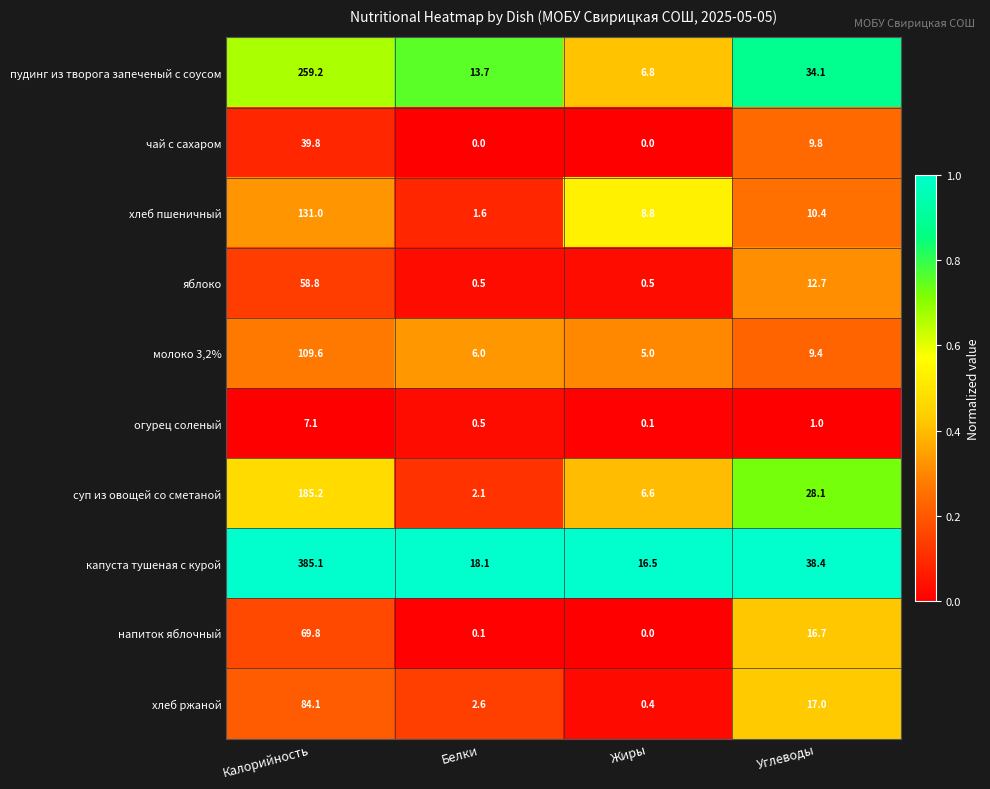

Rank the series by their maximum value, from lowest to highest.

огурец соленый, чай с сахаром, яблоко, напиток яблочный, хлеб ржаной, молоко 3,2%, хлеб пшеничный, суп из овощей со сметаной, пудинг из творога запеченый с соусом, капуста тушеная с курой